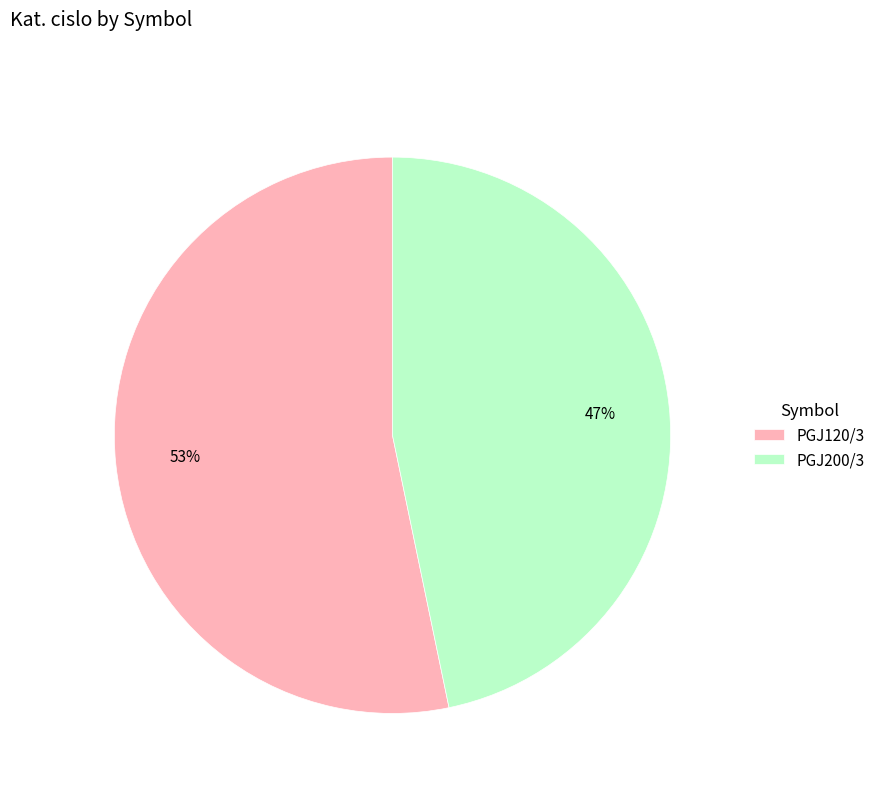

Does PGJ120/3 account for over 50% of the chart?

Yes